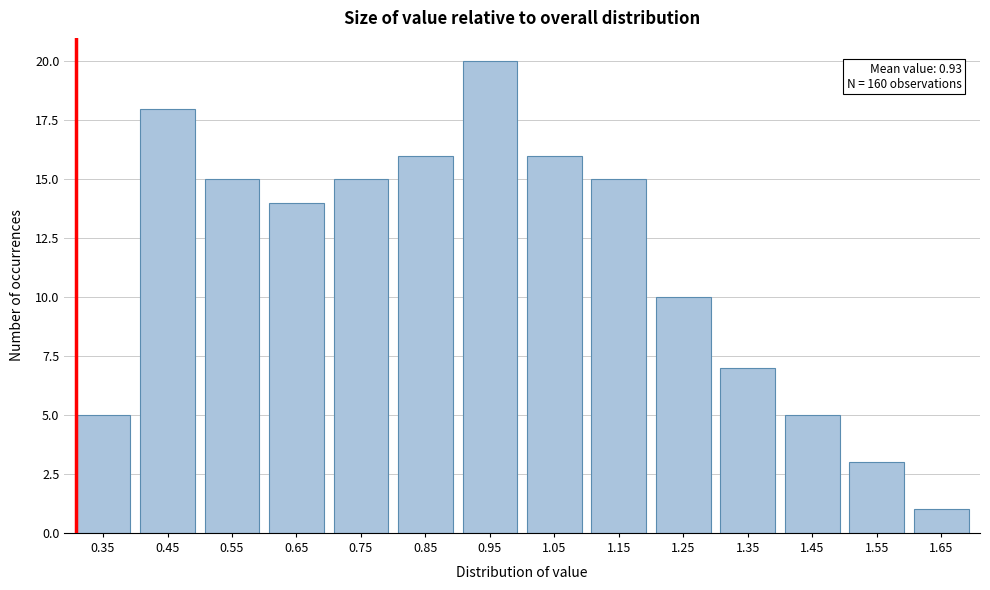

Reading left to right, transcribe all the data shown in this chart.

5	18	15	14	15	16	20	16	15	10	7	5	3	1